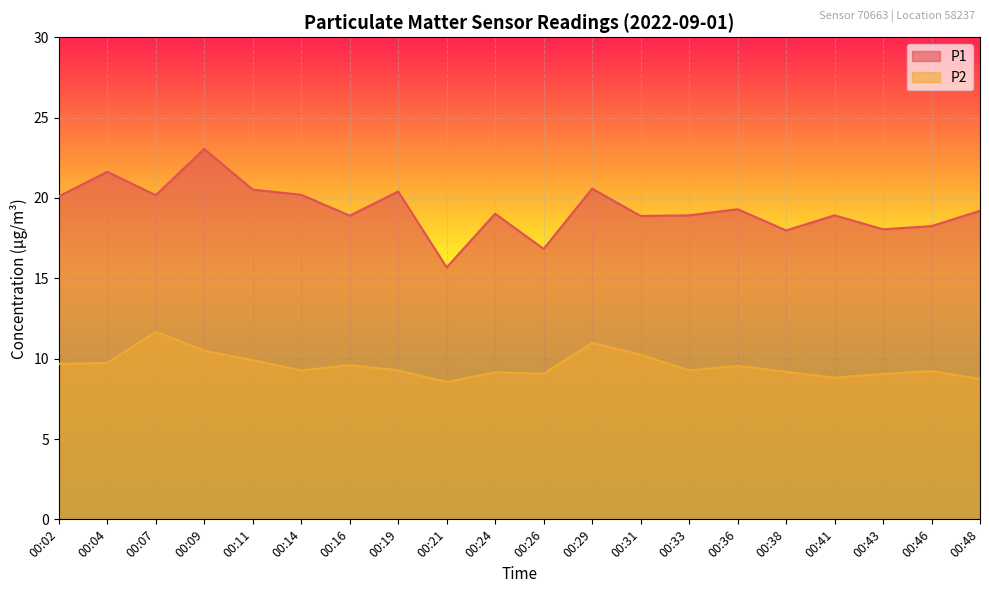

At which category does P2 reach its first local valley?

00:14